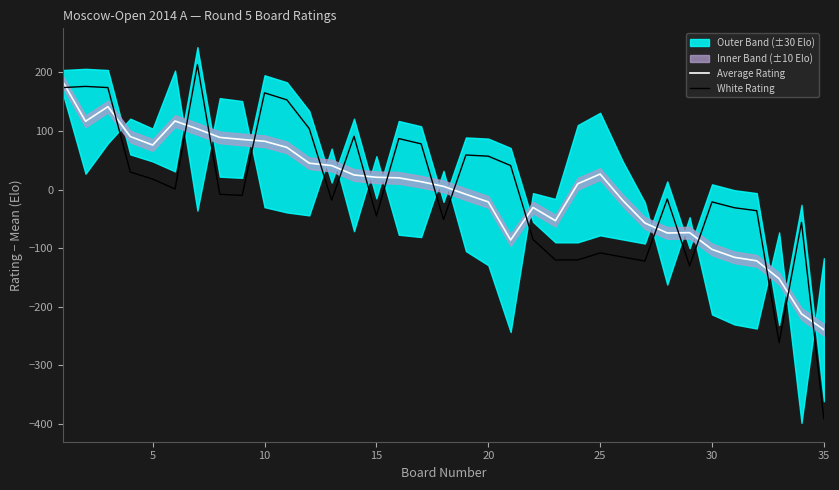

True or false: Average Rating and White Rating intersect in this chart.

True